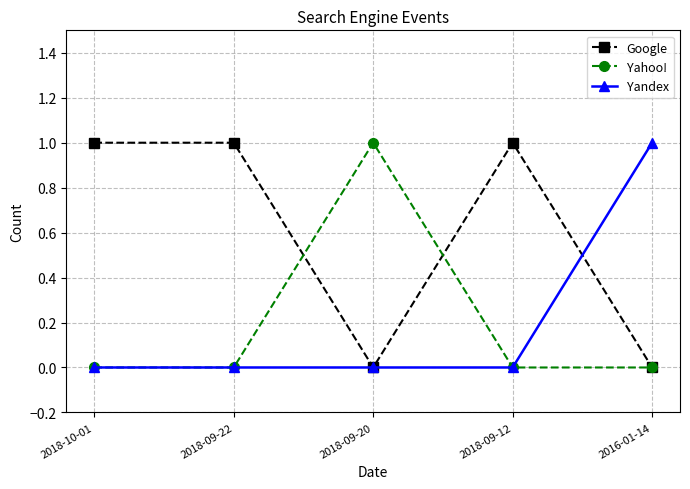

Reading left to right, what are all the values shown in this chart?

Google: 1	1	0	1	0
Yahoo!: 0	0	1	0	0
Yandex: 0	0	0	0	1